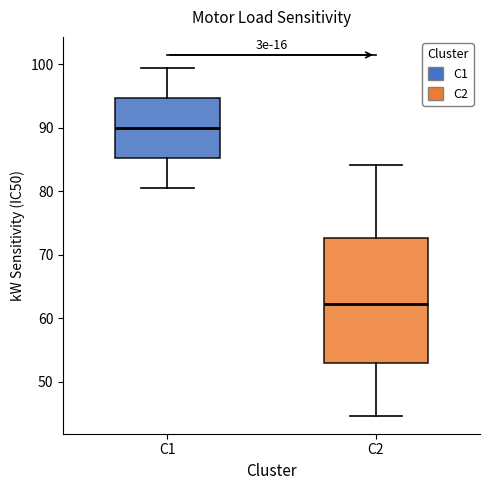

Where is the lower edge of the box for C2 on the y-axis? The values are not printed on the chart, so give them approximately, as read against the axis.

53